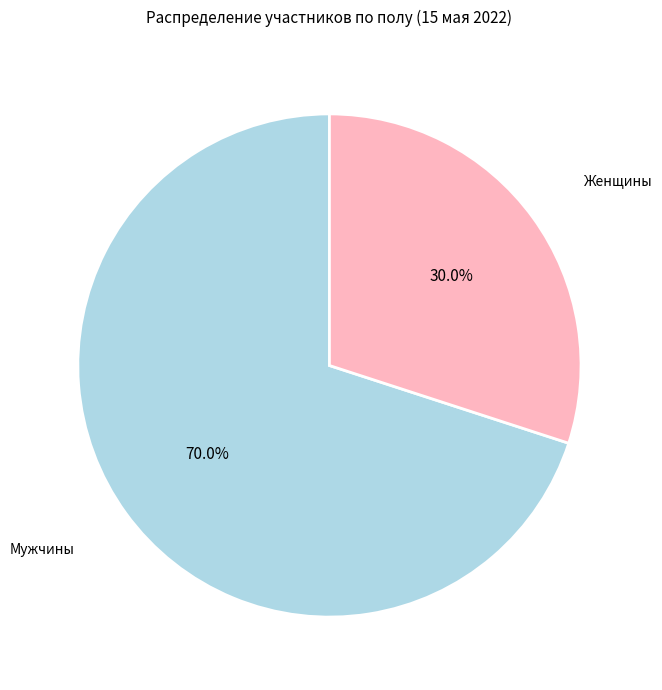

Do Мужчины and Женщины together represent more than half of the pie?

Yes